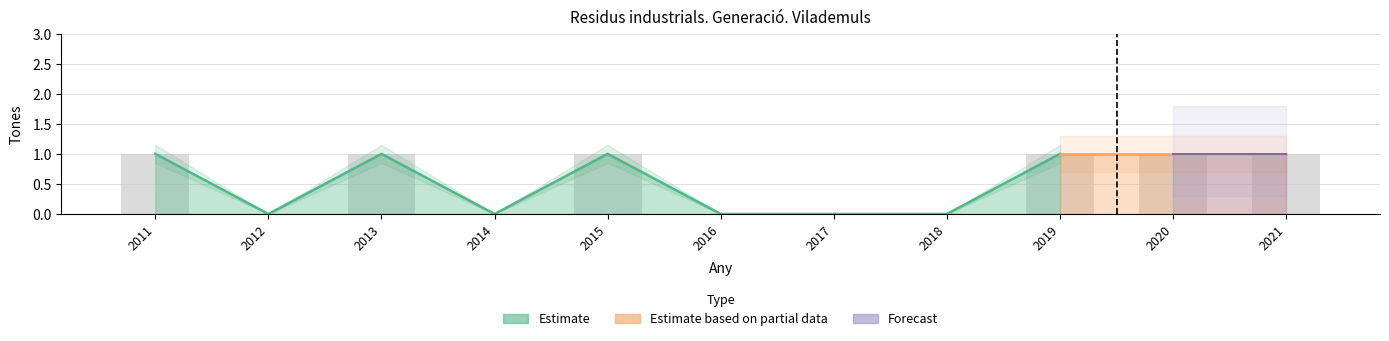

Is it true that Estimate (especials) equals 0 at 2016?

True